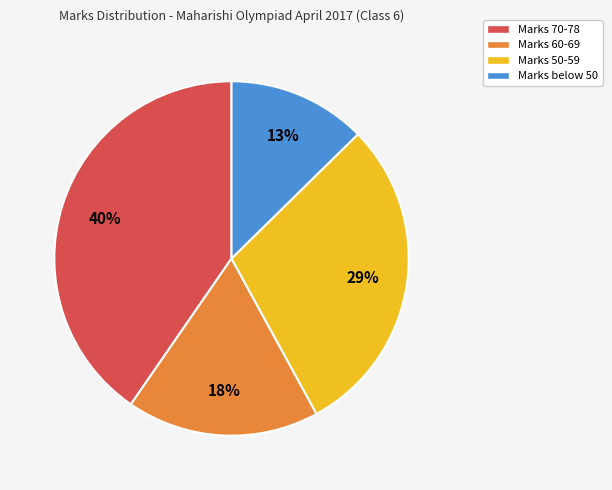

What is the smallest slice in the pie chart?

Marks below 50